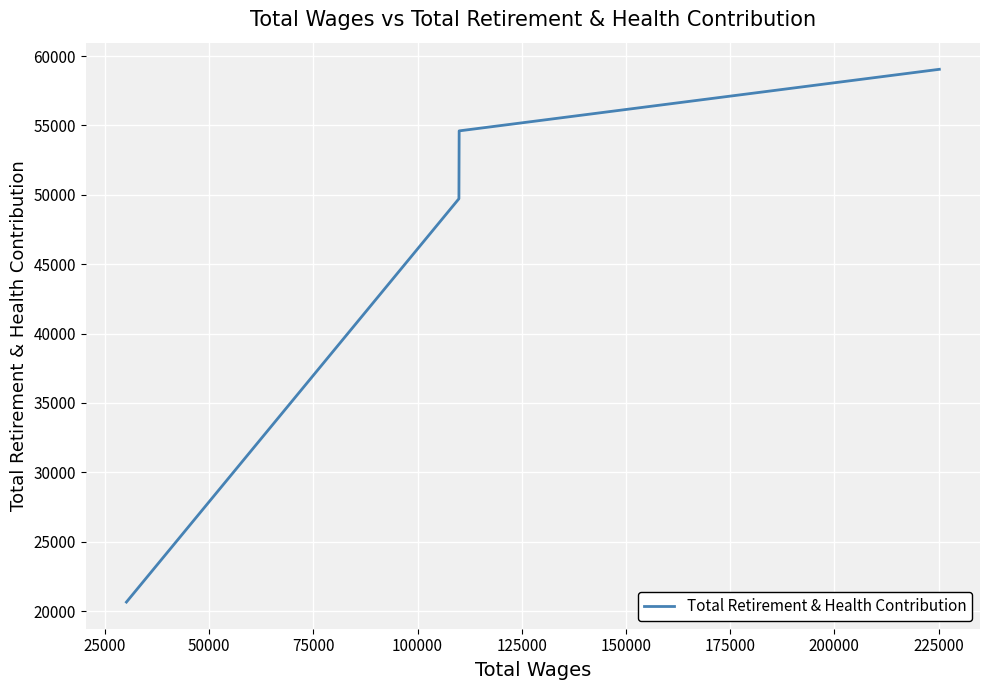

True or false: the data has more than 0 interior local peaks.

False